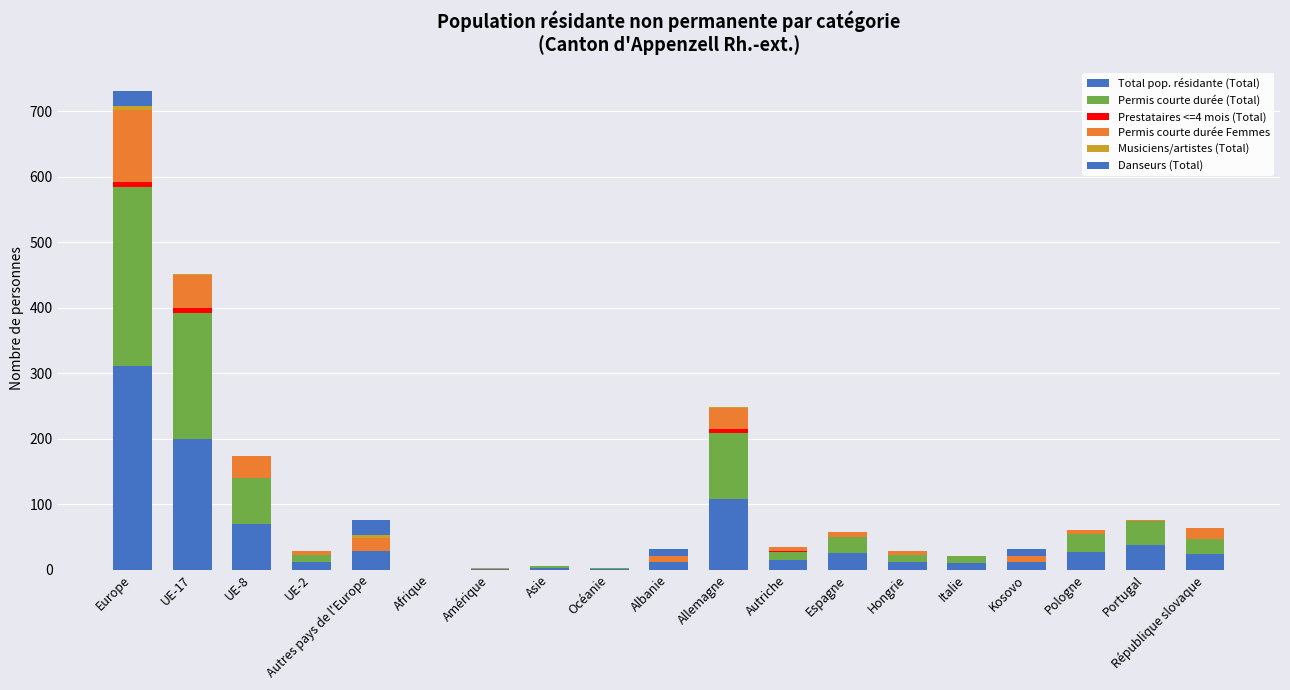

How many data points does each series have?

19